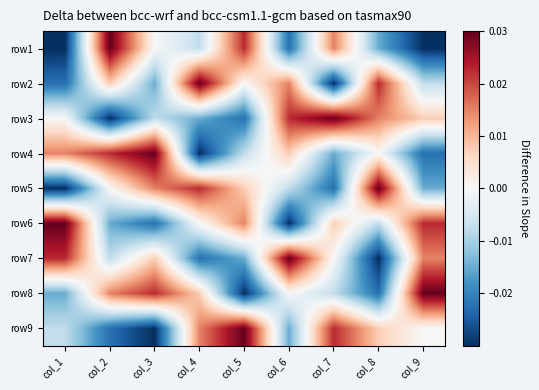

Between col_1 and col_9, which is larger?

col_1